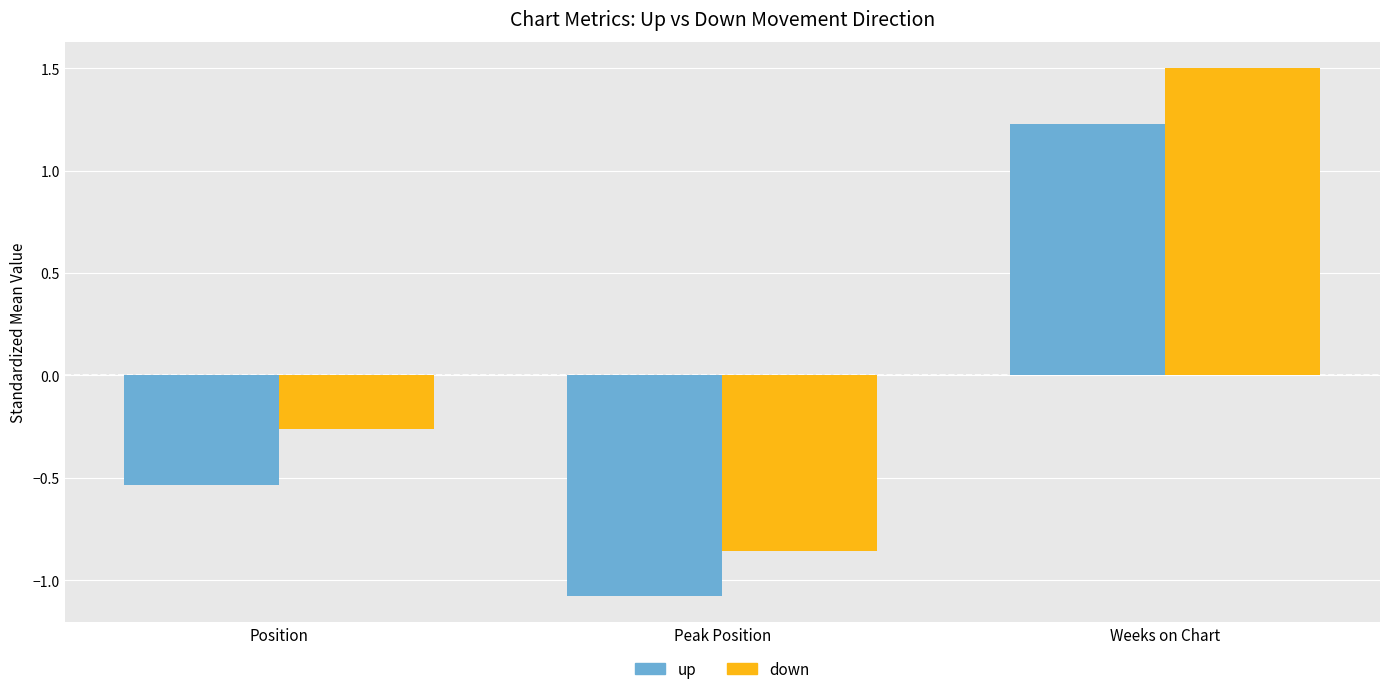

What are all the series names shown in the legend?

up, down